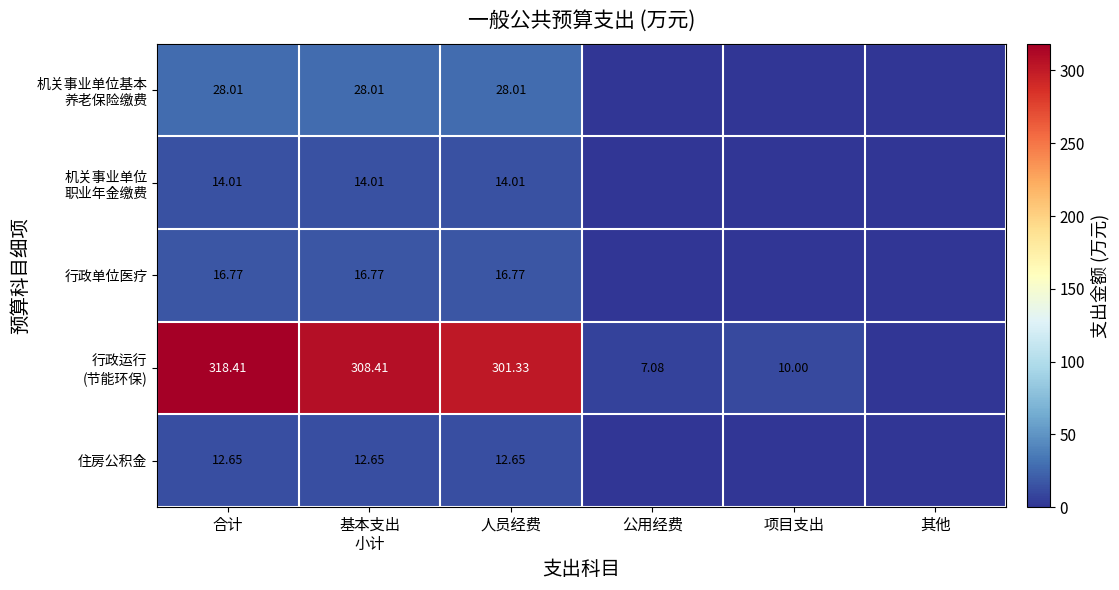

Which series has the largest range (max minus min)?

行政运行 (节能环保)